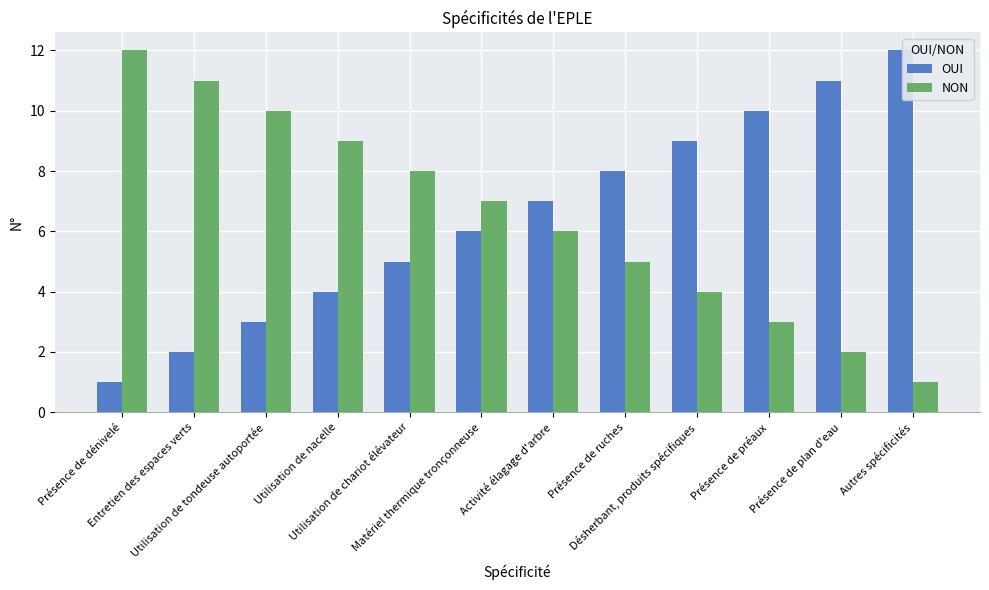

True or false: NON has a value of 2 at Désherbant, produits spécifiques.

False